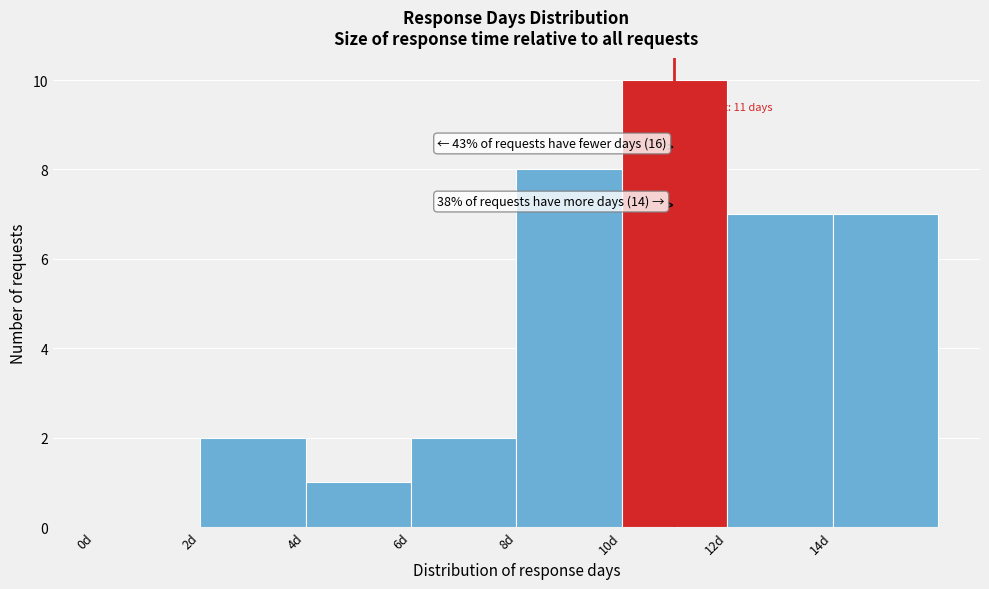

Over which range of the x-axis is the bar tallest?

10 to 12